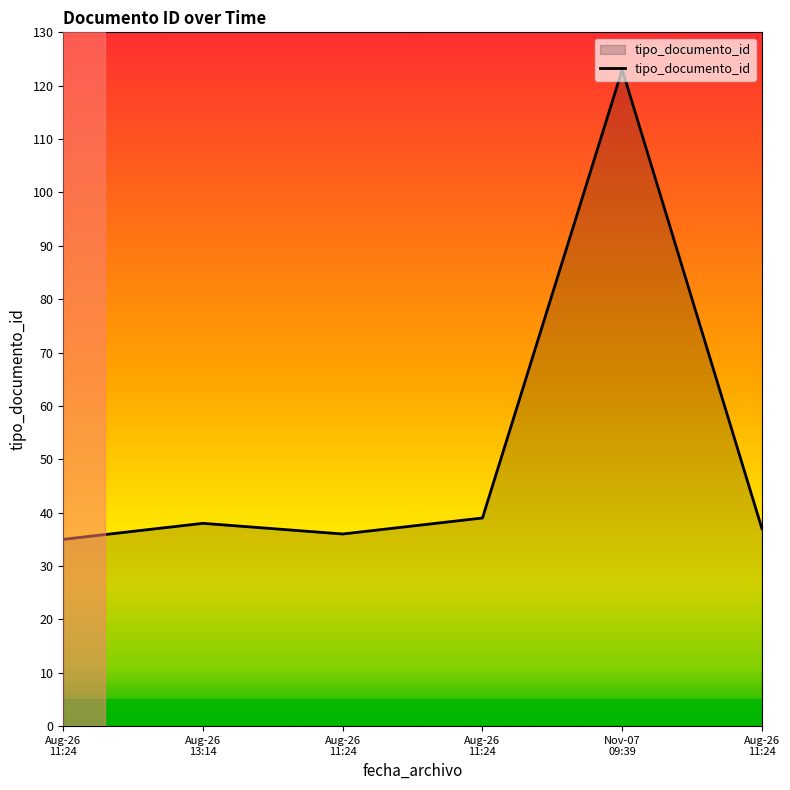

True or false: the data has more than 2 interior local peaks.

False